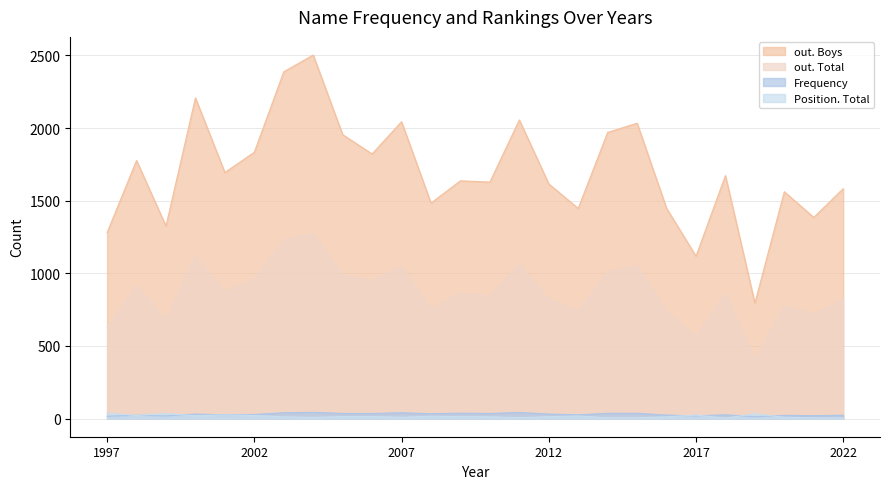

What is the value of the out. Boys point at the 10th from the left?

1822